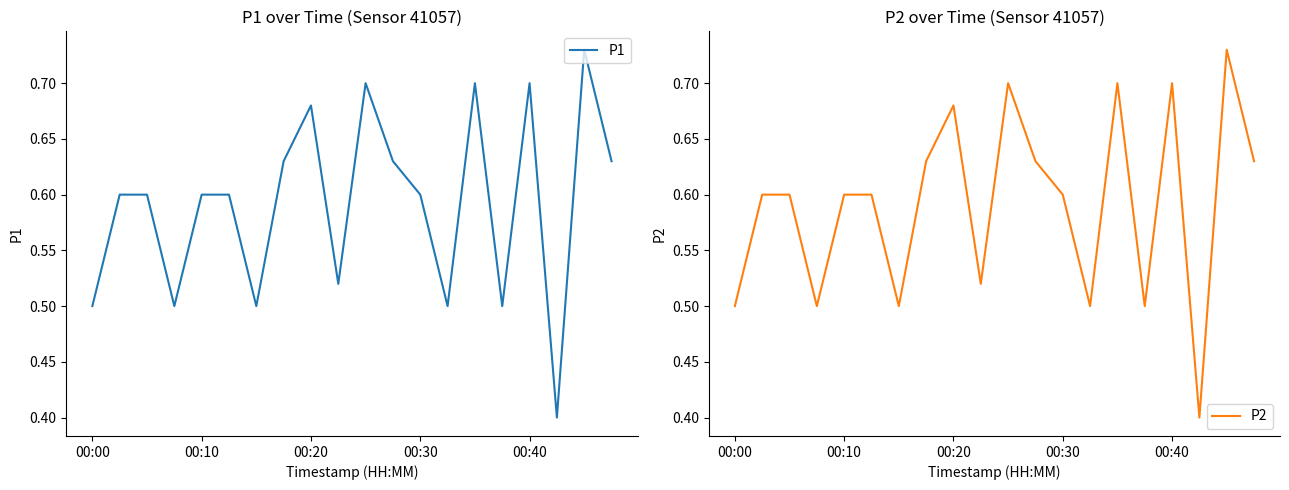

Rank the series by their maximum value, from highest to lowest.

P1, P2